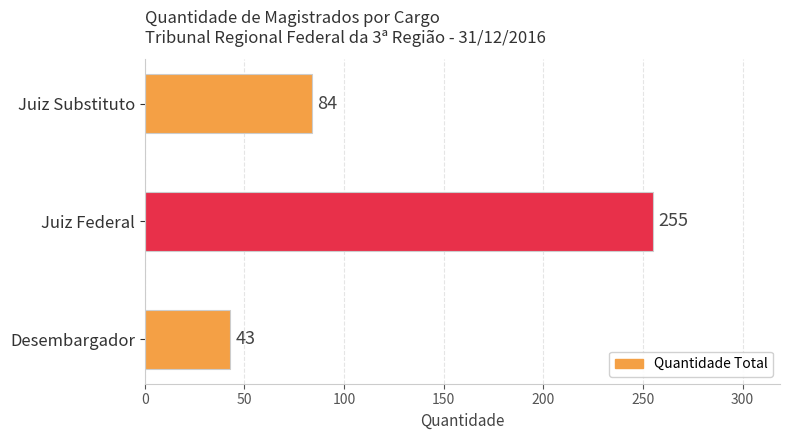

Reading bottom to top, what are all the values shown in this chart?

Desembargador=43	Juiz Federal=255	Juiz Substituto=84